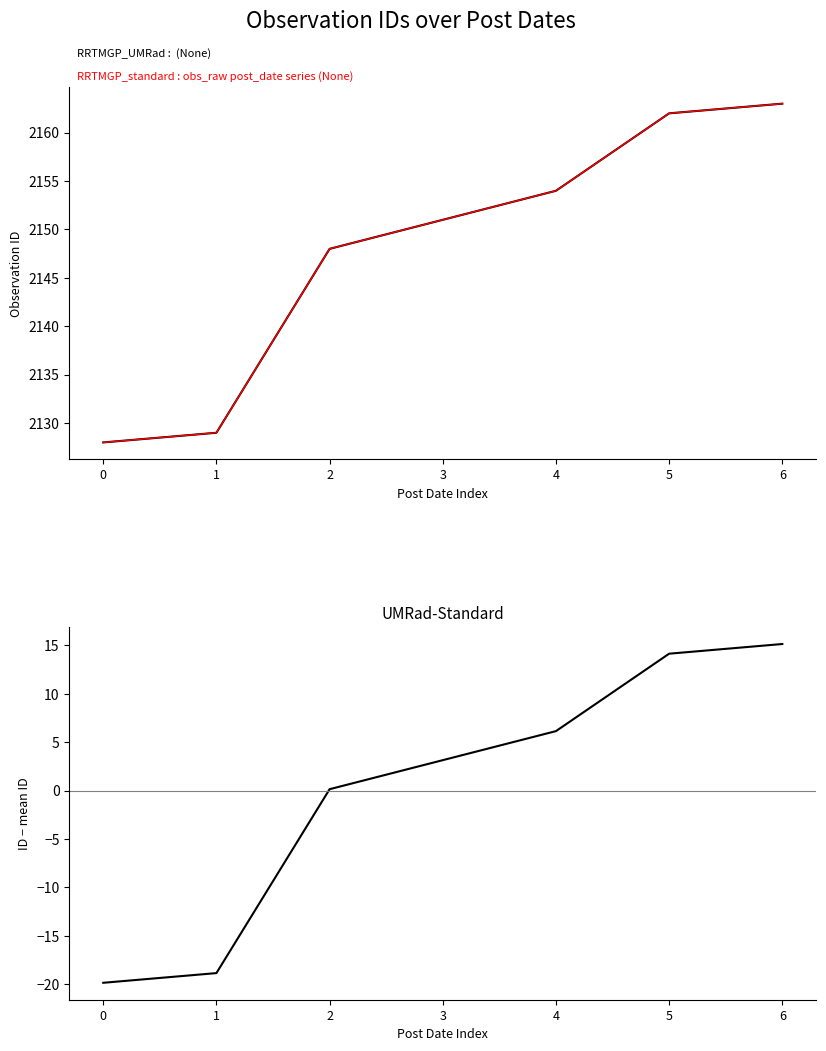

How many distinct data groups are displayed?

3